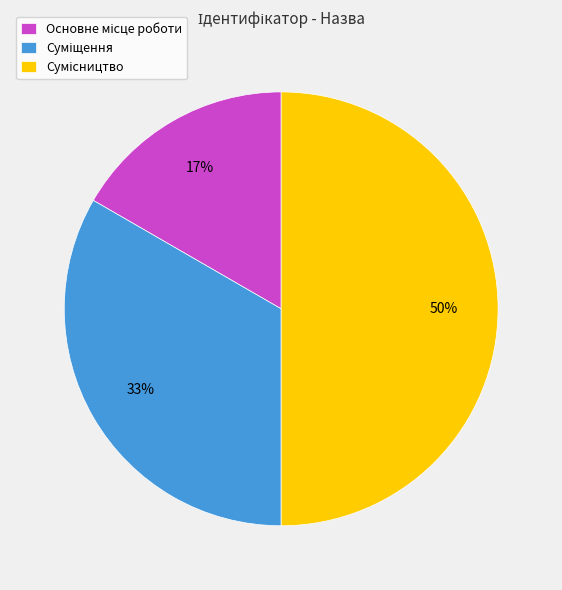

To the nearest percent, what is the difference between the largest and smallest slice percentages?

33%